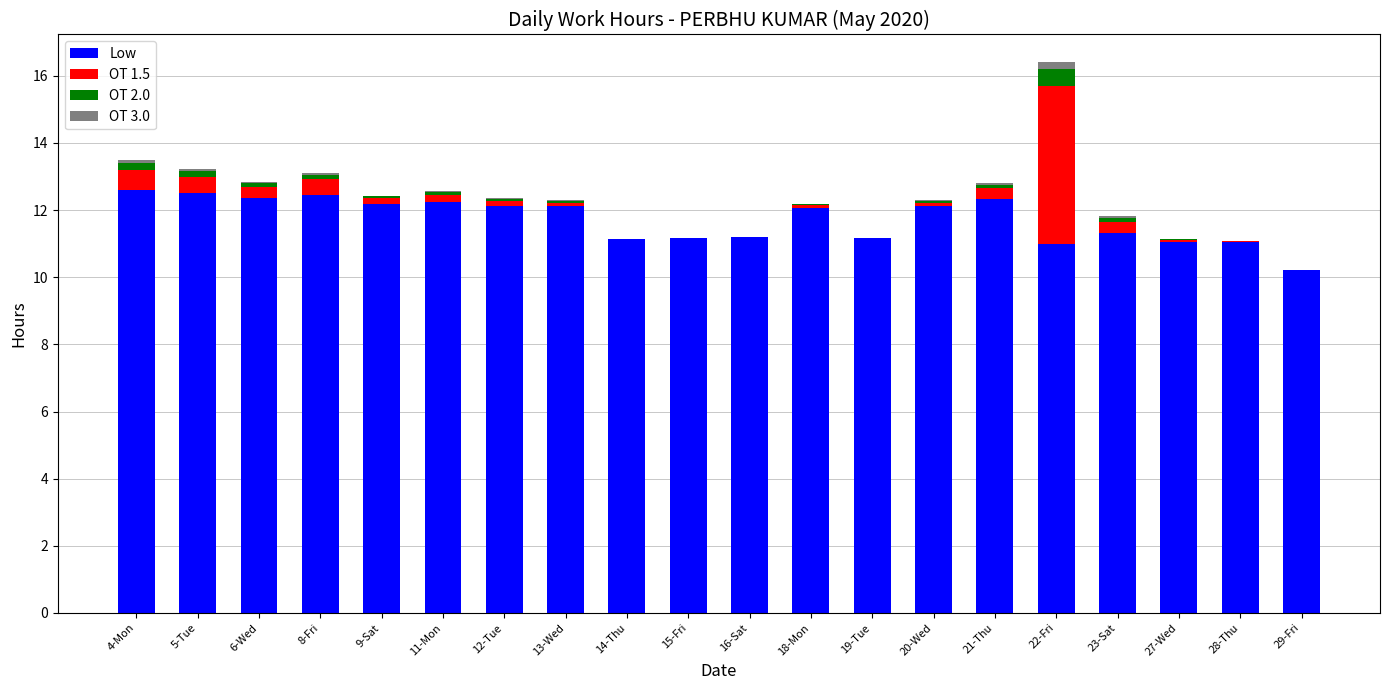

The value of Low at 16-Sat is 11.2. True or false?

True